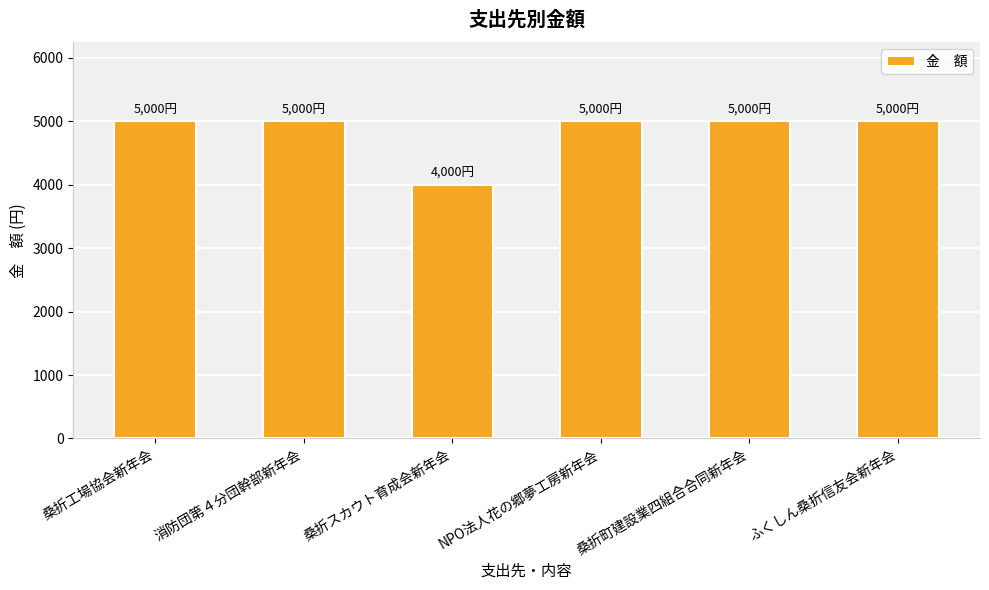

Read the value at 桑折工場協会新年会, to the nearest 10.

5000